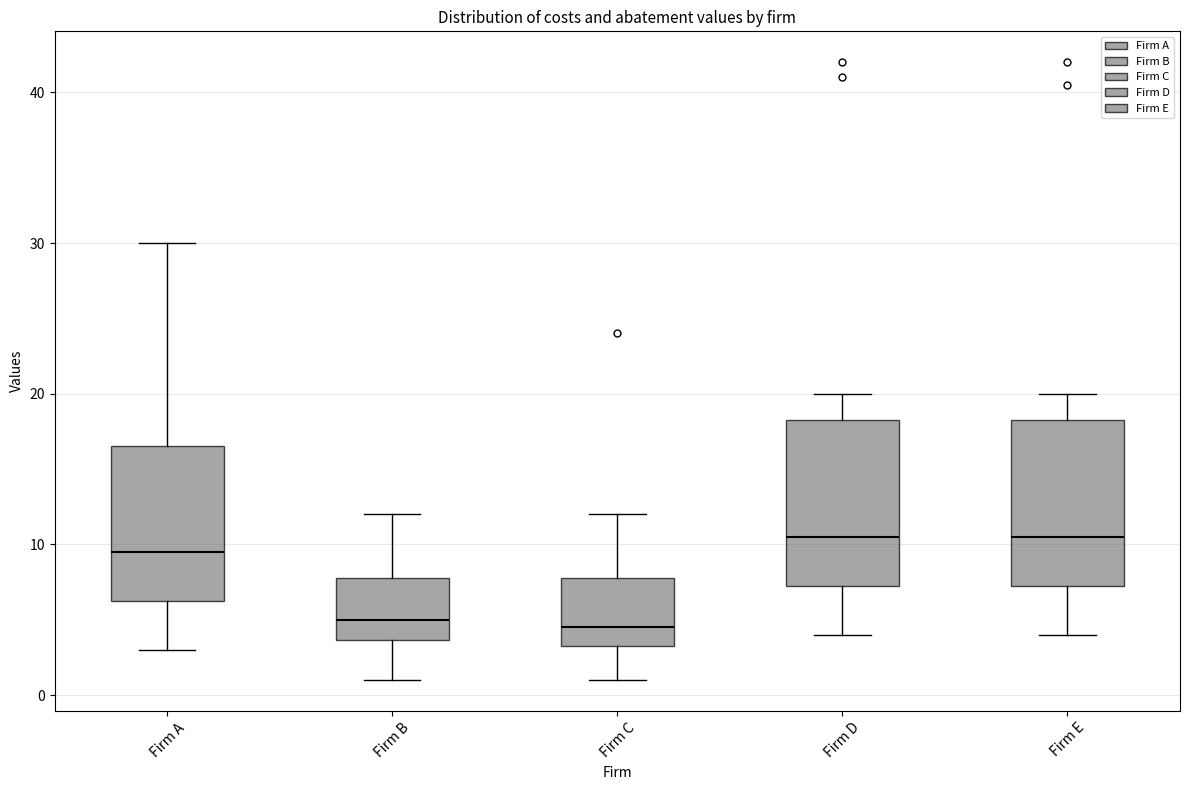

Reading left to right, transcribe this box plot: for each box, give where its median line is, the range the box spans, and where its two whiskers end, as read against the y-axis. The values are not printed on the chart, so give them approximately, as read against the axis.

Firm A: median 10, box 6 to 17, whiskers 3 to 30
Firm B: median 5, box 4 to 8, whiskers 1 to 12
Firm C: median 5, box 3 to 8, whiskers 1 to 12
Firm D: median 11, box 7 to 18, whiskers 4 to 20
Firm E: median 11, box 7 to 18, whiskers 4 to 20